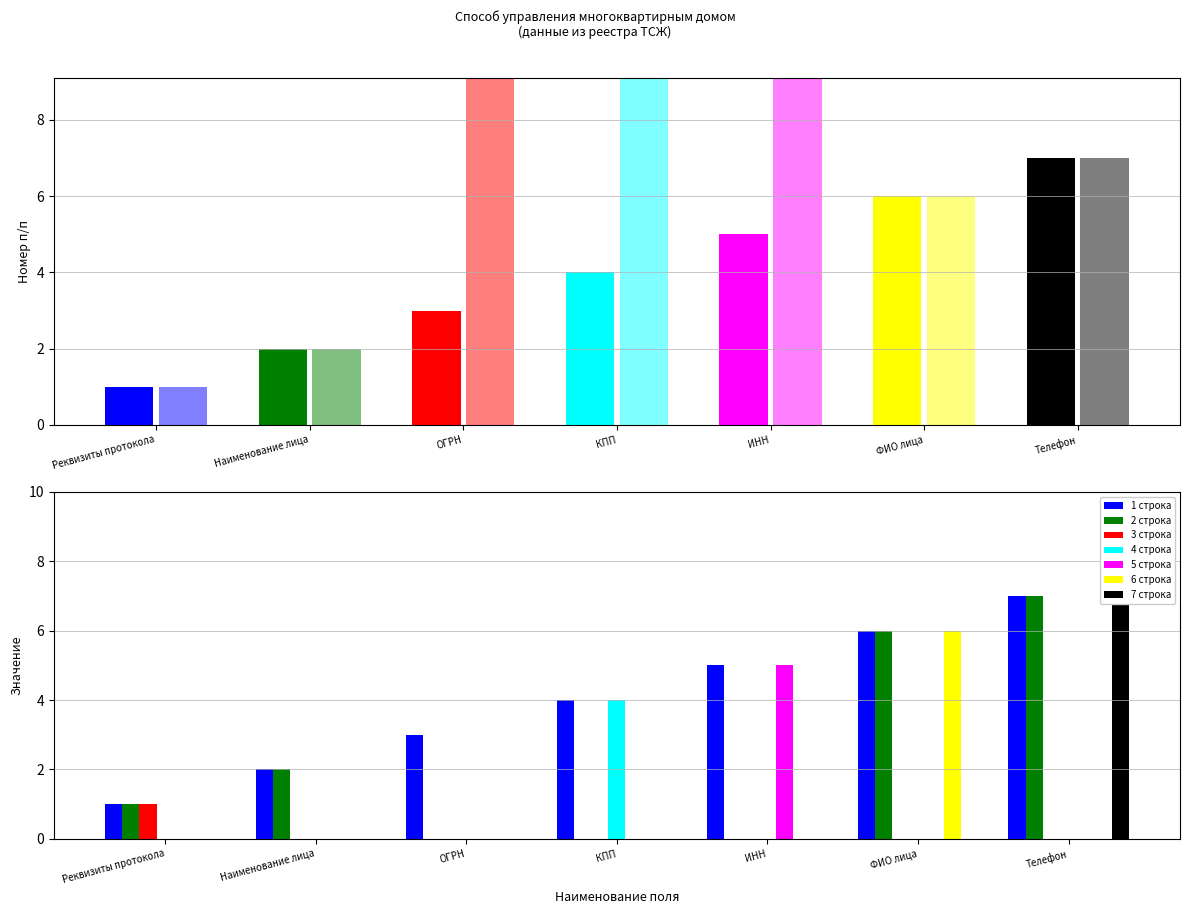

Does the chart contain any negative values?

No